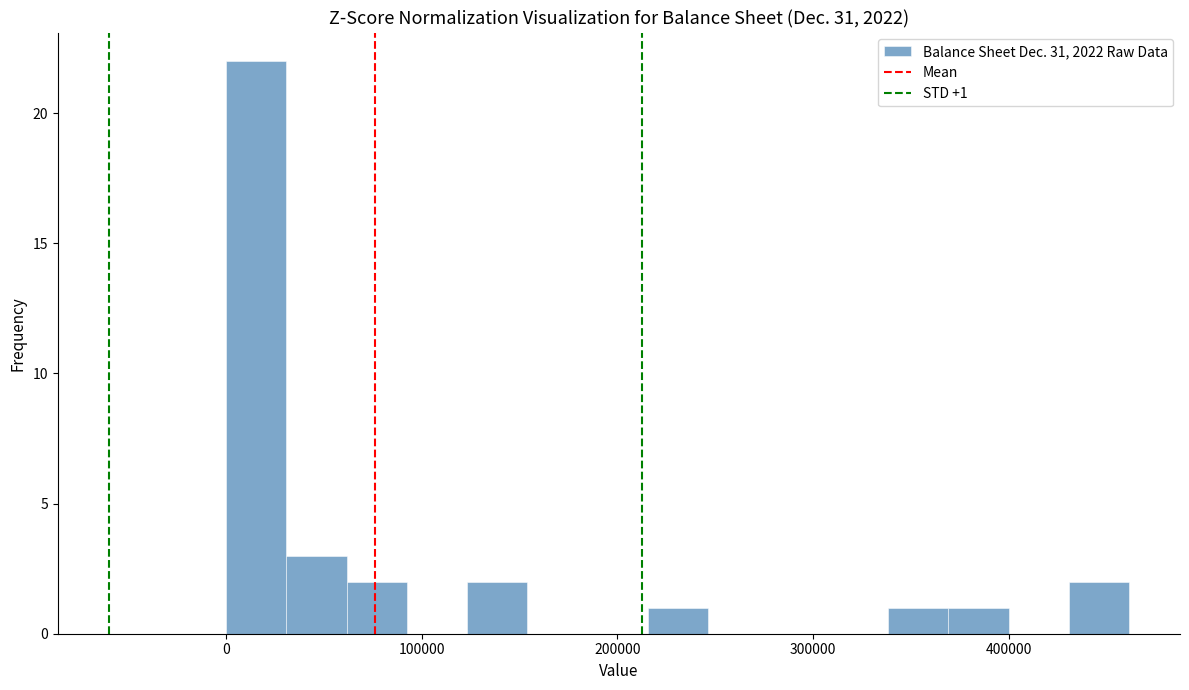

Read against the x-axis, roughly where is the centre of the tallest bar?

20000